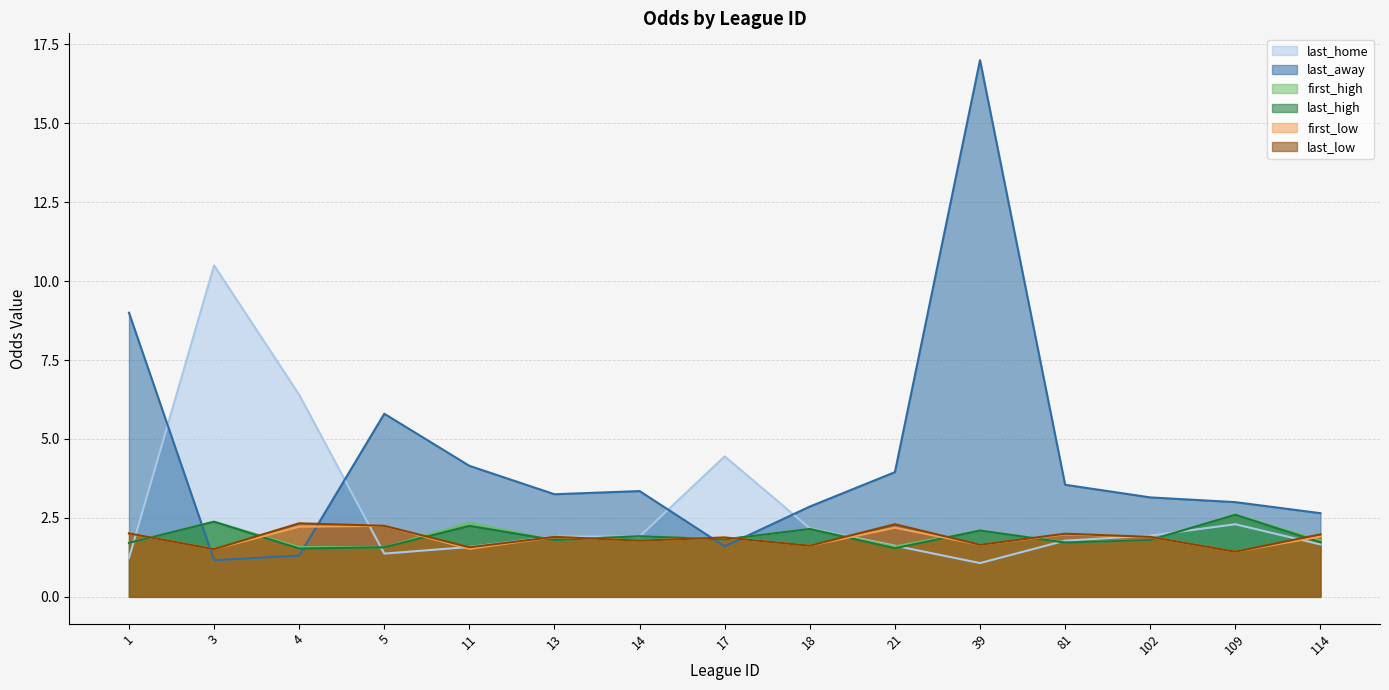

At which category does last_away reach its first local peak?

5